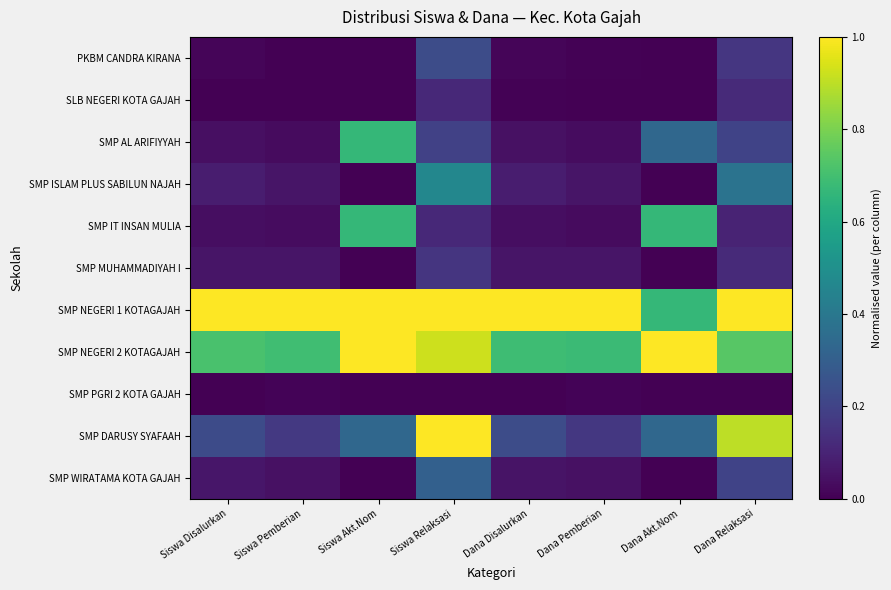

What is the difference between the highest and lowest values at Siswa Akt.Nom?

1.0